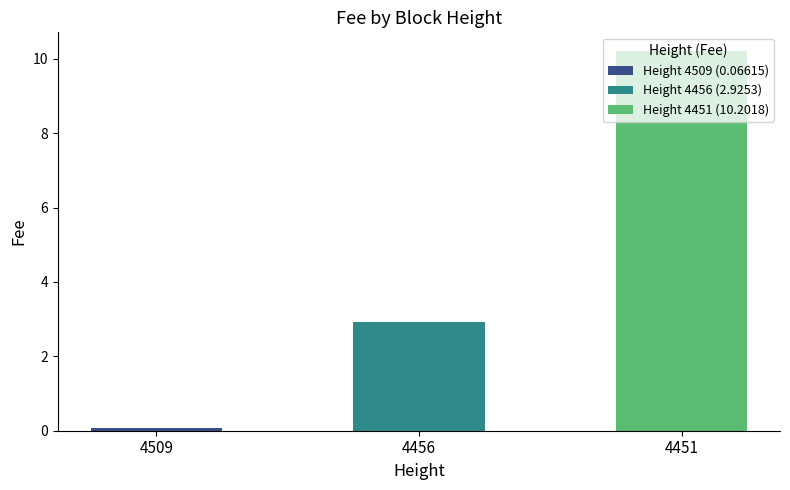

Which has a higher value, 4456 or 4451?

4451